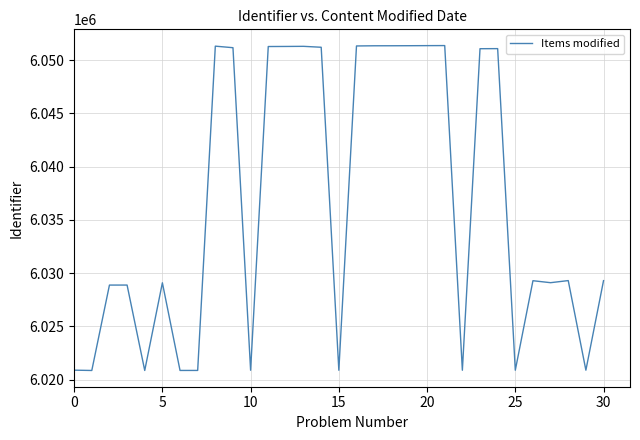

How many values are below 6029300?

15